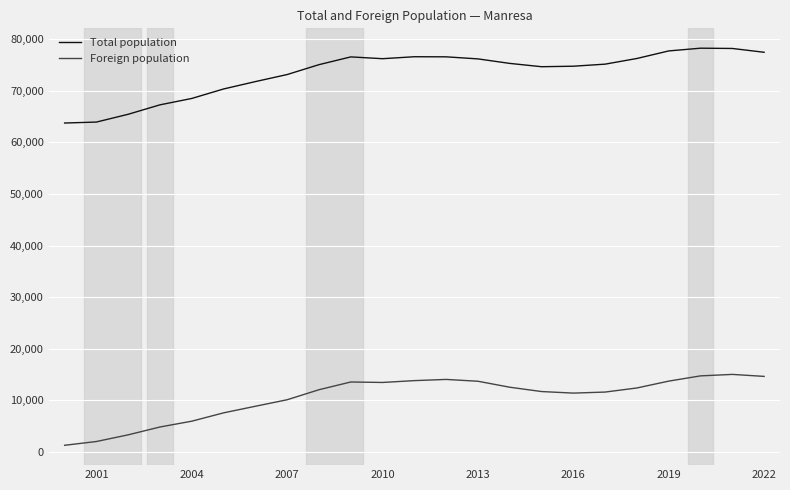

True or false: Foreign population and Total population cross at least once.

False